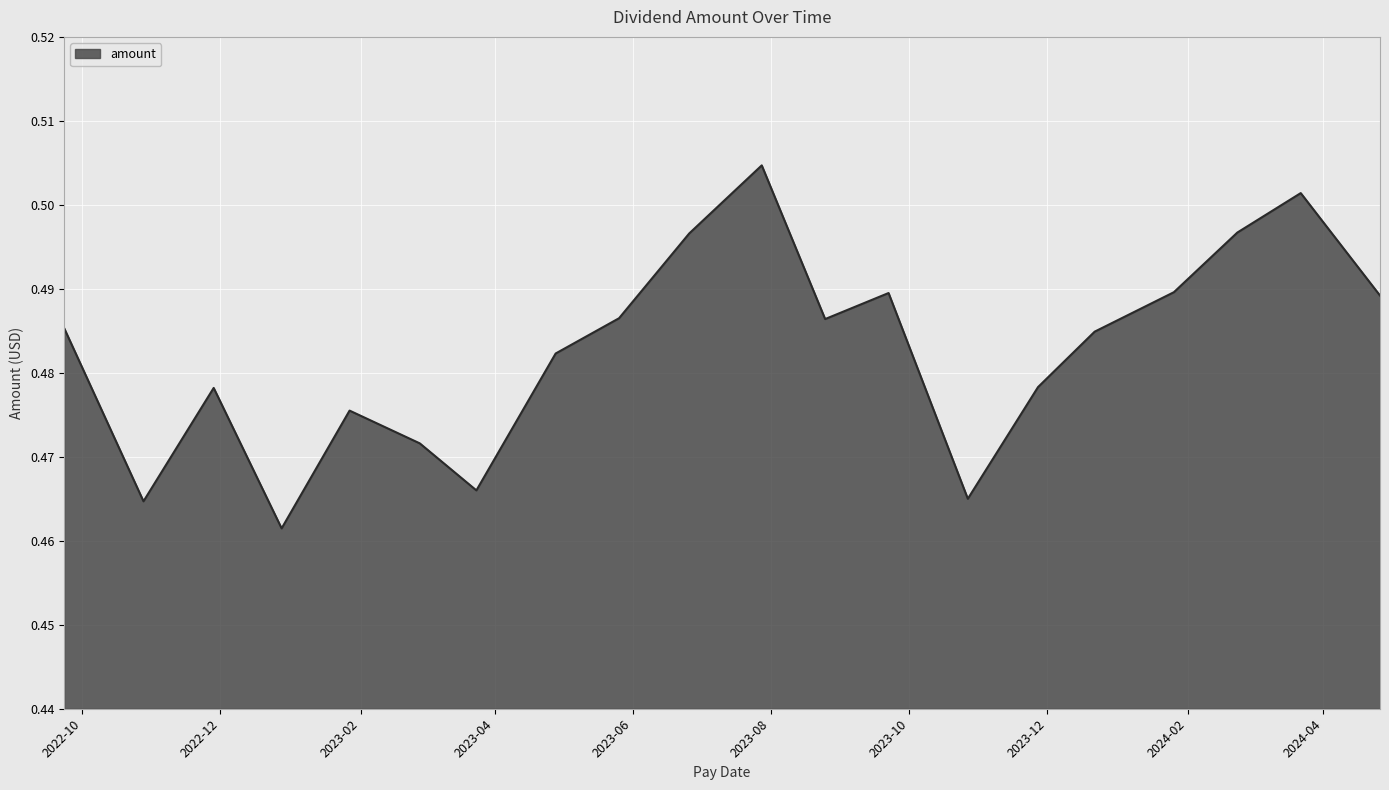

Which label corresponds to the largest value in the chart?

2023-07-28